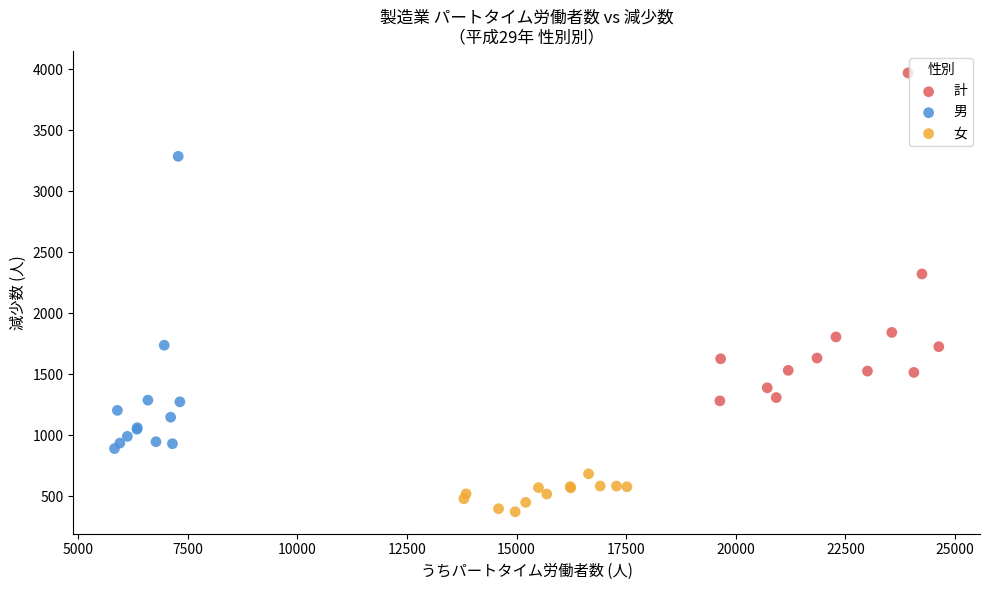

Which series has the widest spread of Y values?

計